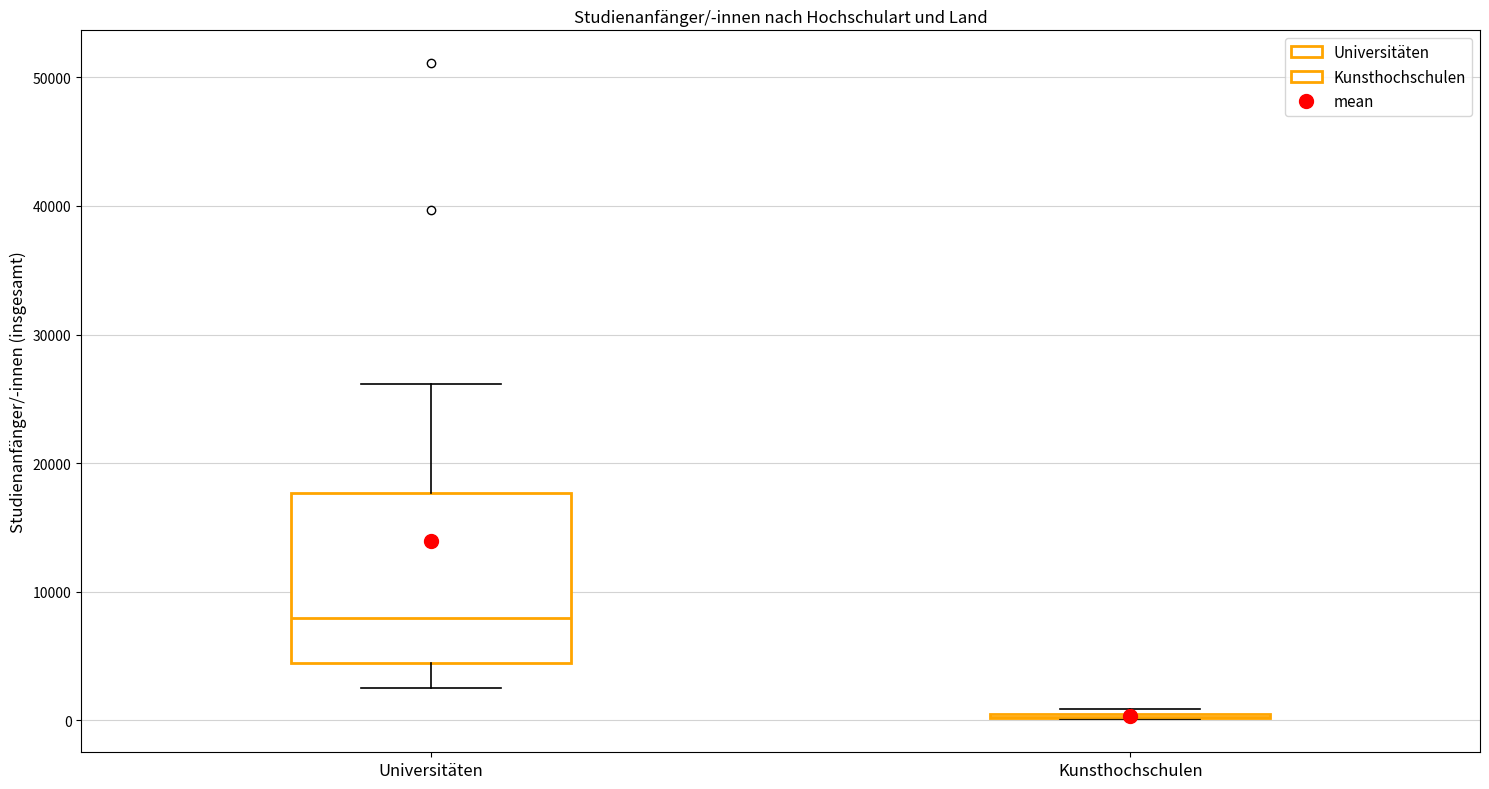

Reading left to right, transcribe this box plot: for each box, give where its median line is, the range the box spans, and where its two whiskers end, as read against the y-axis. The values are not printed on the chart, so give them approximately, as read against the axis.

Universitäten: median 8000, box 4000 to 18000, whiskers 3000 to 26000
Kunsthochschulen: box collapsed to a line at 0, whiskers 0 to 1000